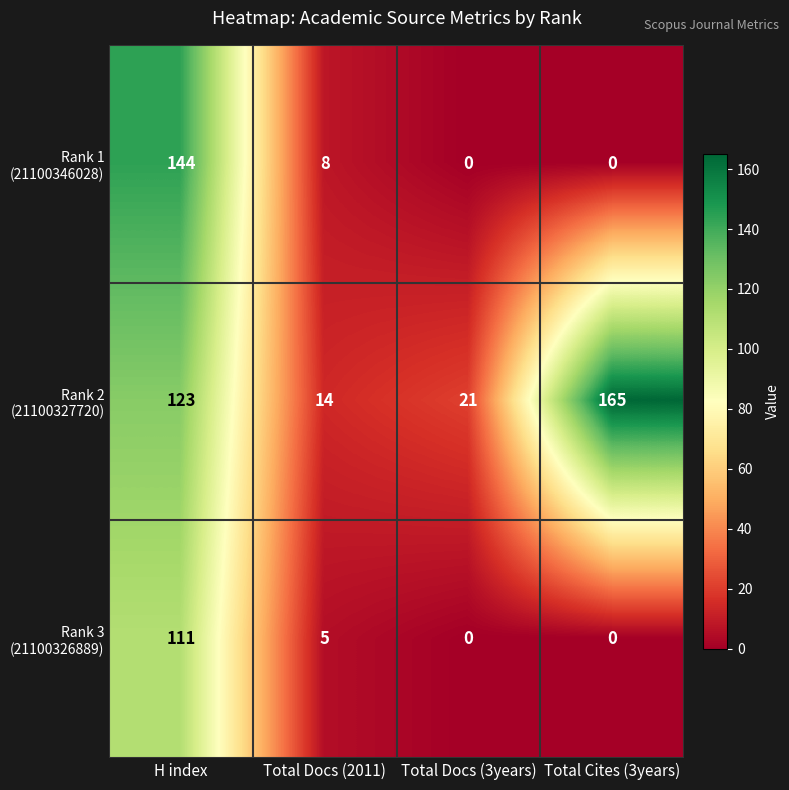

What is the difference between the highest and lowest values at Total Docs (3years)?

21